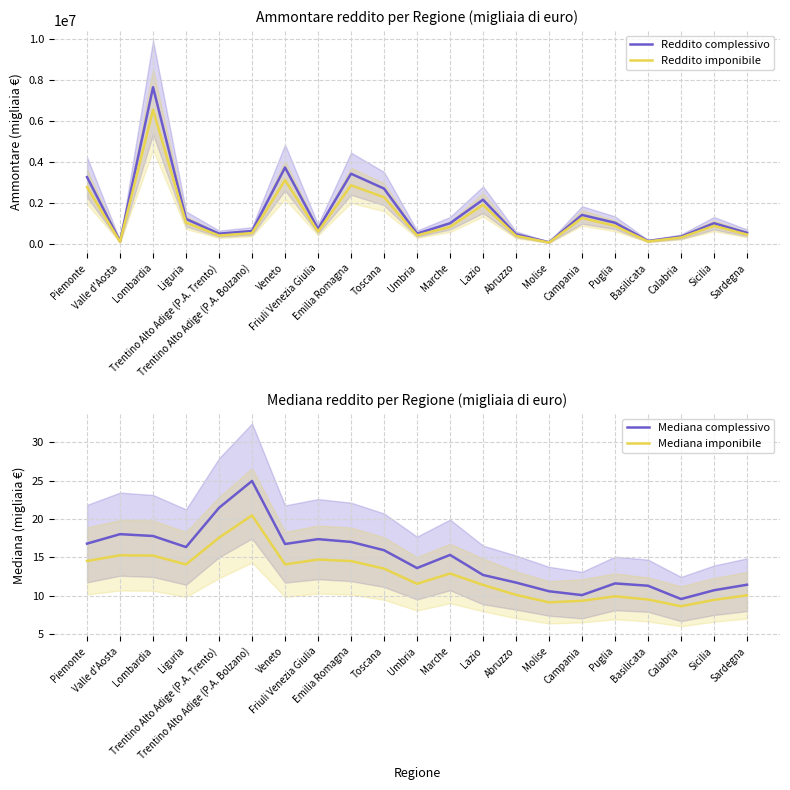

Where is the first local maximum for Mediana complessivo?

Valle d'Aosta